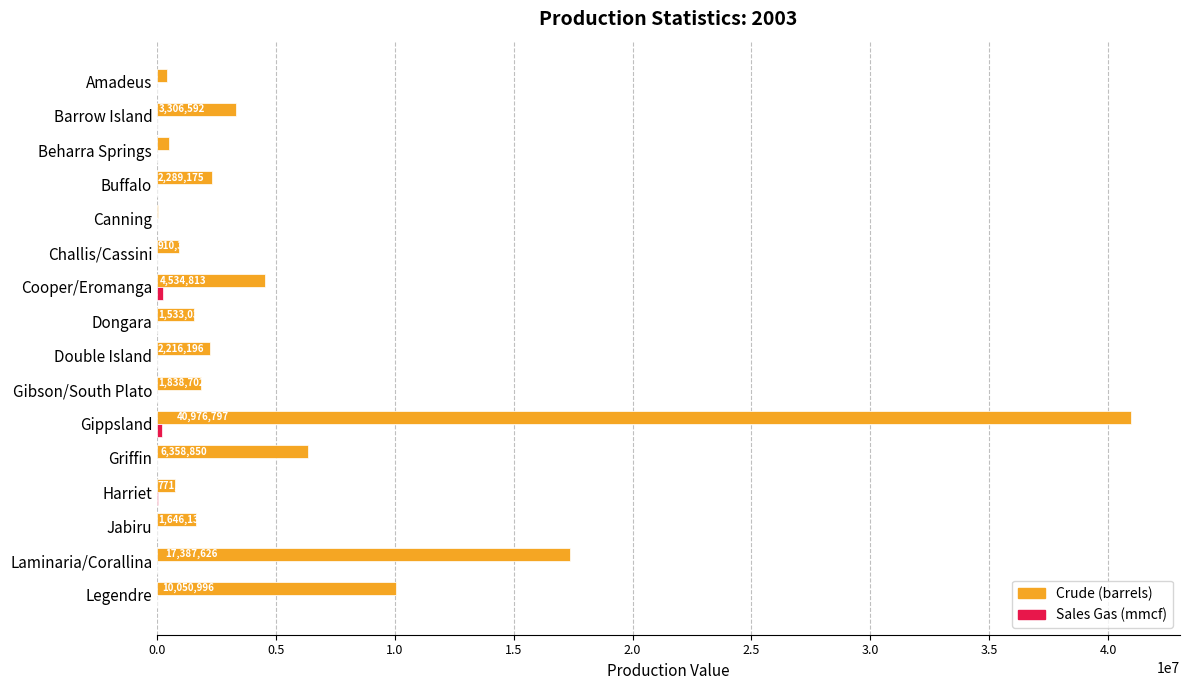

What is the sum of all Crude (barrels) values?

94738805.4